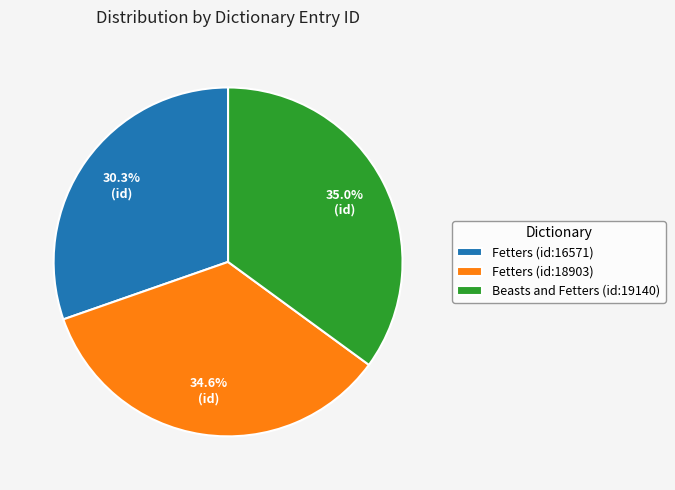

How many segments does this pie chart have?

3